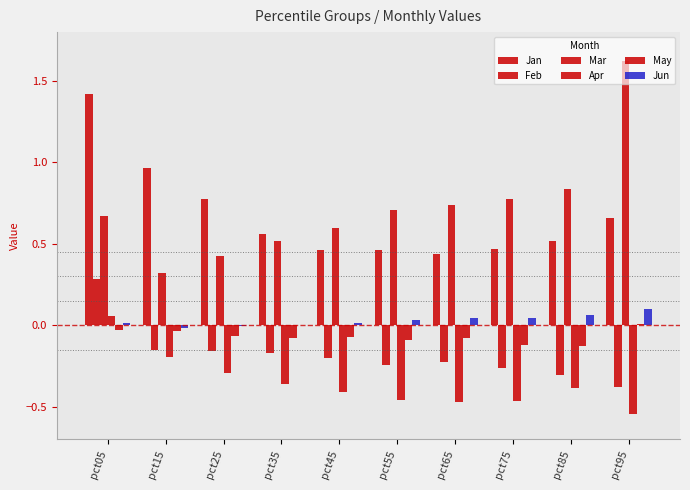

What is the difference between the highest and lowest values at pct85?

1.2